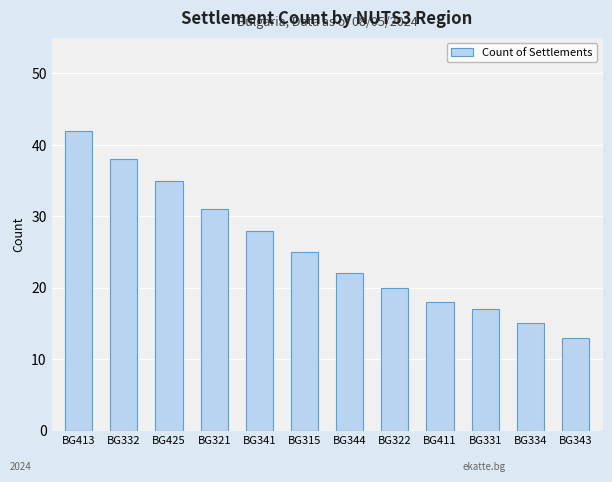

Is it true that the value at BG331 is 11?

False